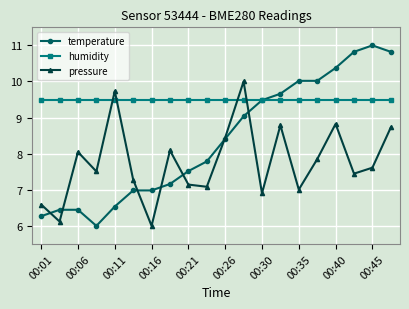

List the series in order of their peak value, highest first.

temperature, pressure, humidity